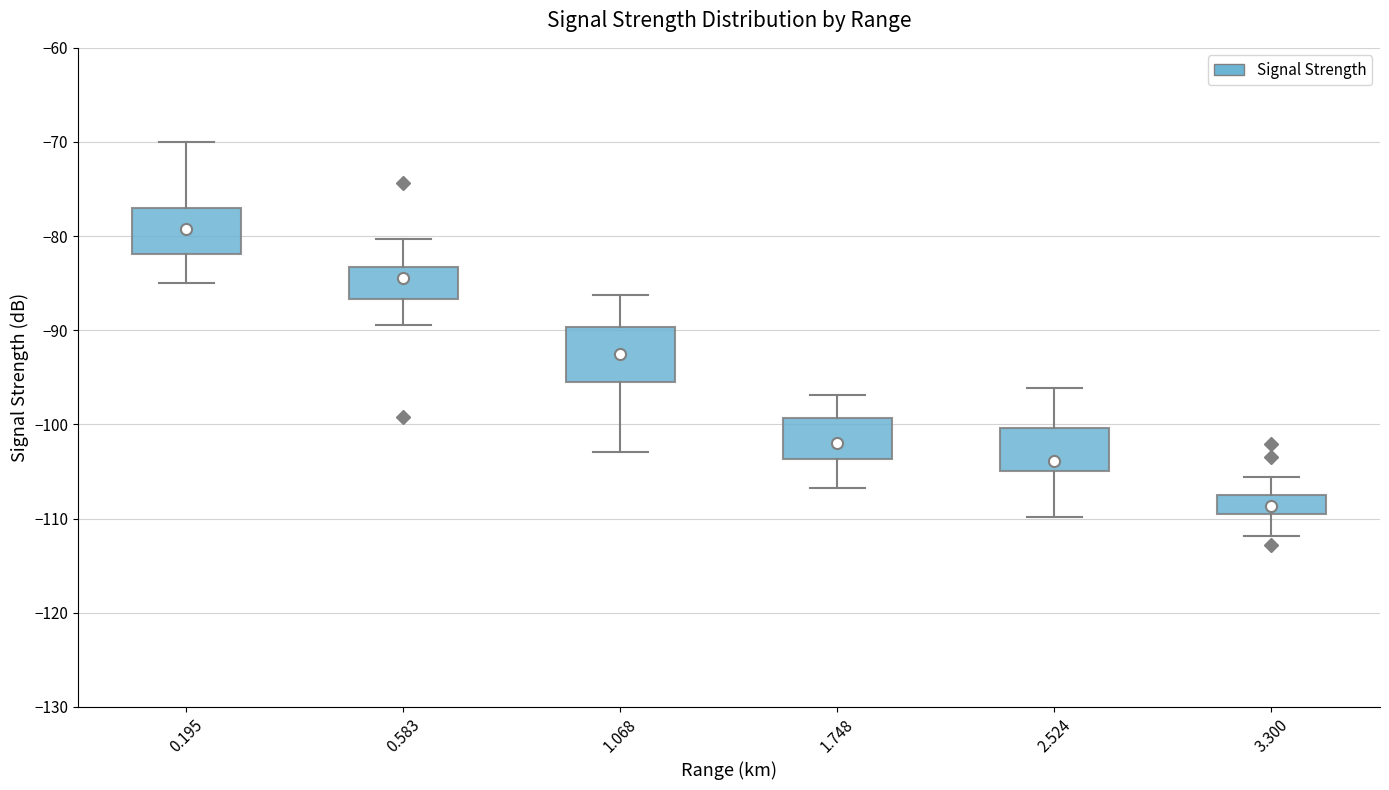

Reading left to right, transcribe this box plot: for each box, give where its median line is, the range the box spans, and where its two whiskers end, as read against the y-axis. The values are not printed on the chart, so give them approximately, as read against the axis.

0.195: median -79, box -82 to -77, whiskers -85 to -70
0.583: median -84, box -87 to -83, whiskers -89 to -80
1.068: median -92, box -96 to -90, whiskers -103 to -86
1.748: median -102, box -104 to -99, whiskers -107 to -97
2.524: median -104, box -105 to -100, whiskers -110 to -96
3.300: median -109 (inside the box), box -109 to -107, whiskers -112 to -106